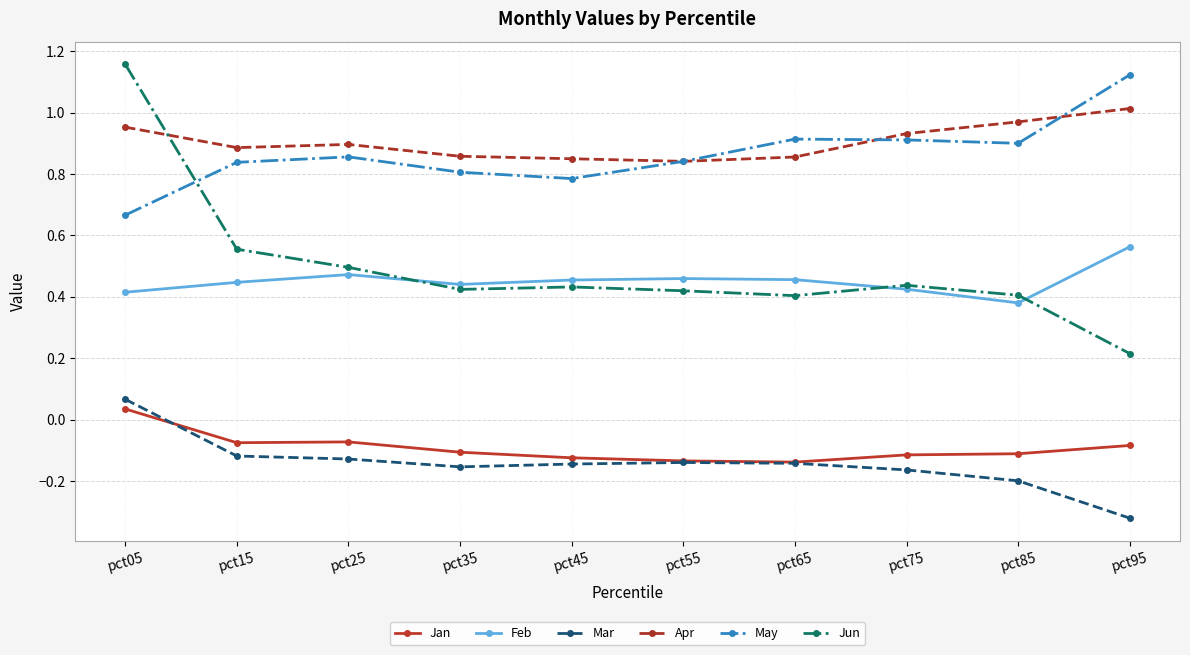

True or false: Mar and Jan intersect in this chart.

True